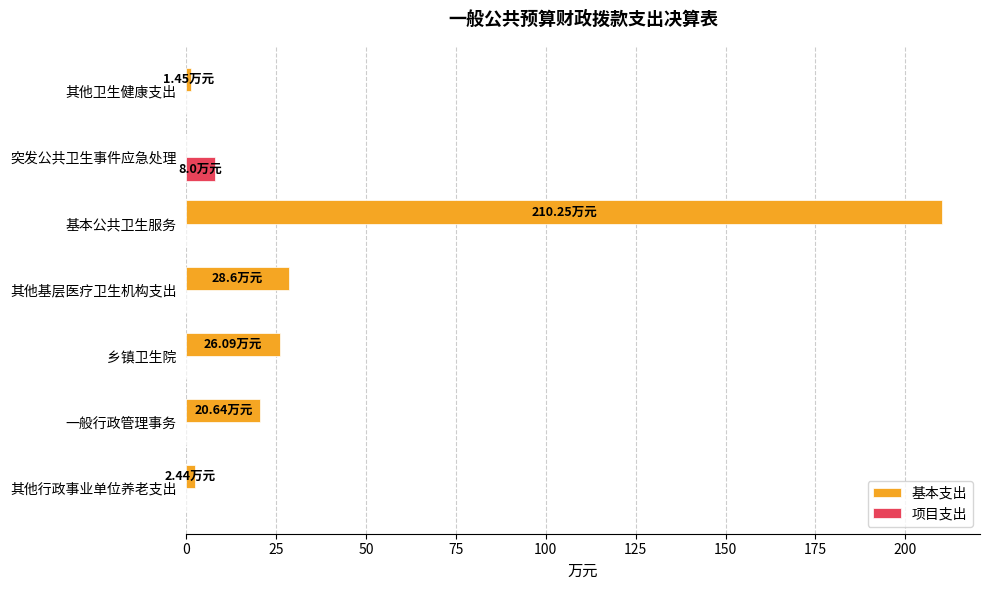

What are all the series names shown in the legend?

基本支出, 项目支出